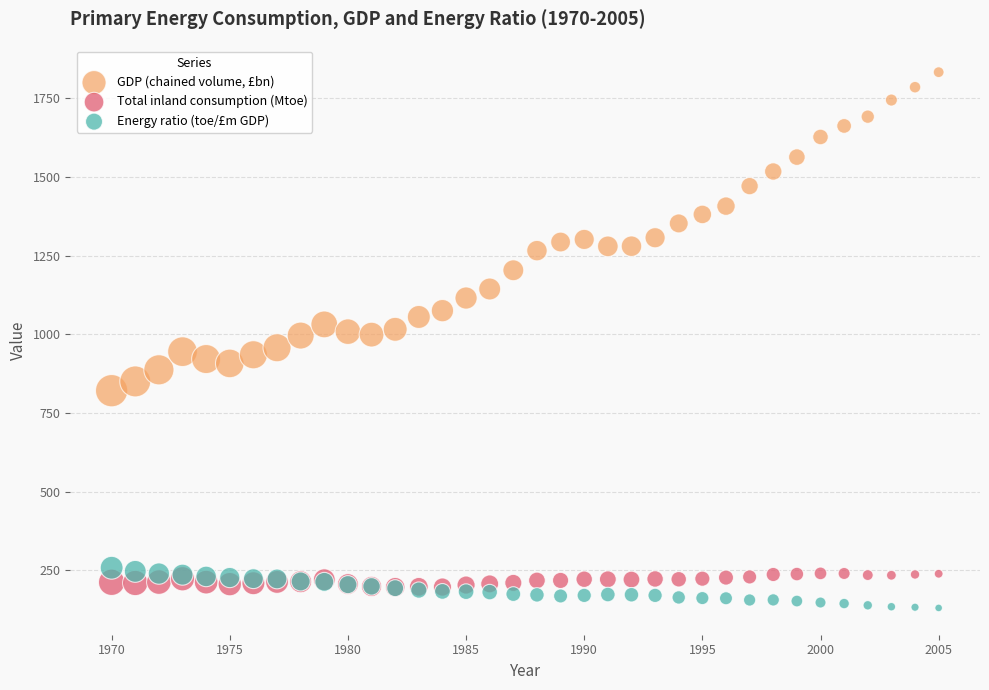

What are all the series names shown in the legend?

GDP (chained volume, £bn), Total inland consumption (Mtoe), Energy ratio (toe/£m GDP)